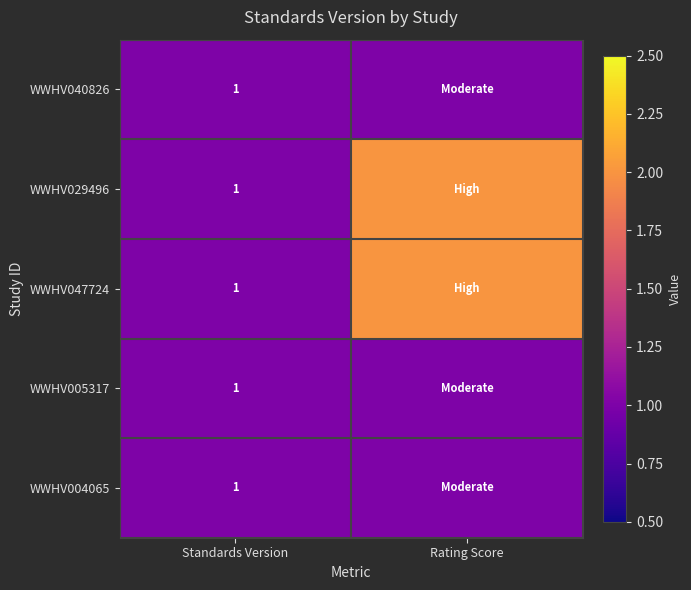

Is it true that WWHV040826 equals 1 at Standards Version?

True